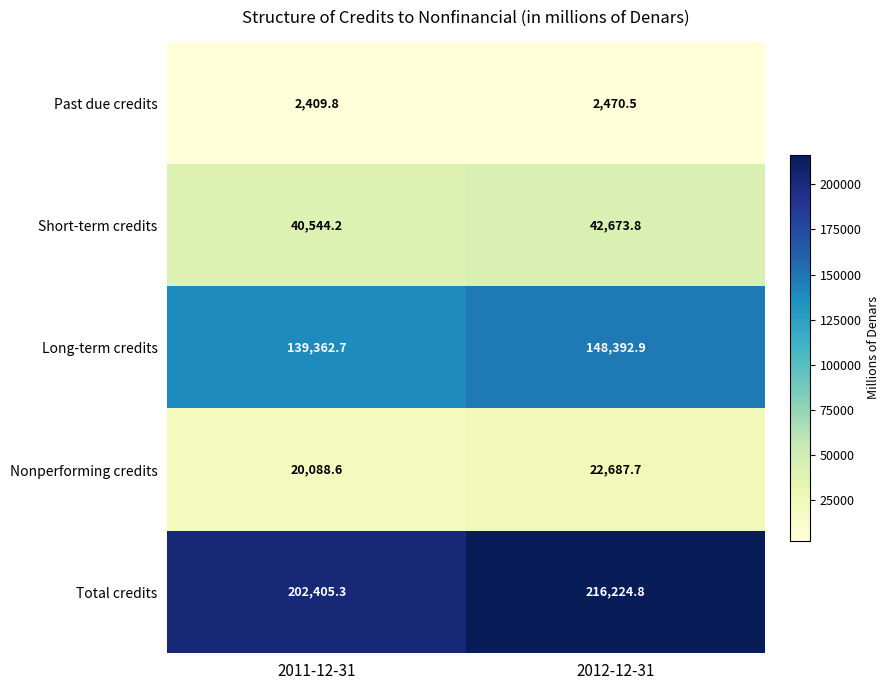

Is it true that Past due credits equals 3367.8 at 2011-12-31?

False